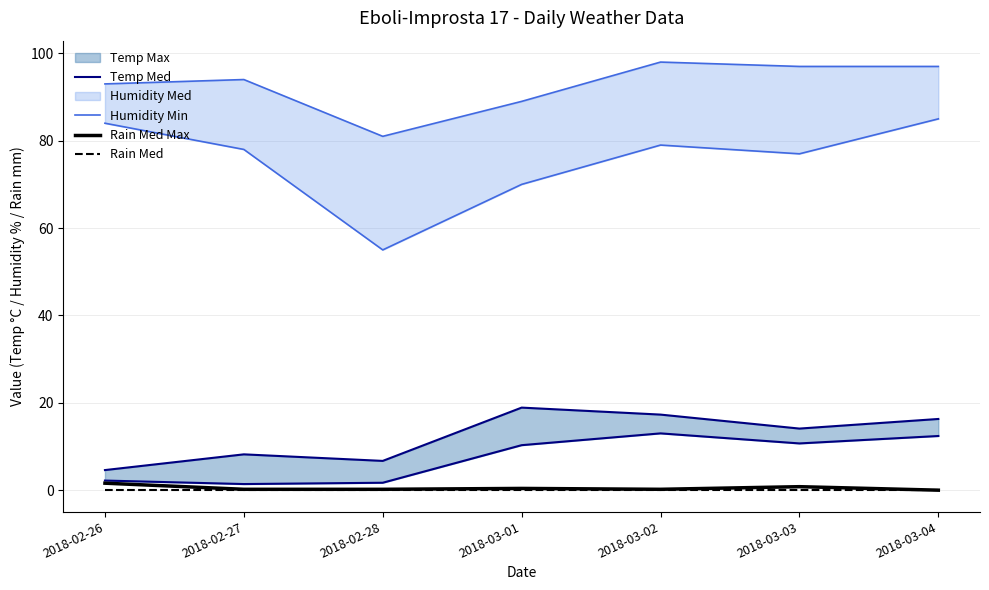

Which series changed the most between 2018-02-26 and 2018-03-04?

Temp Med